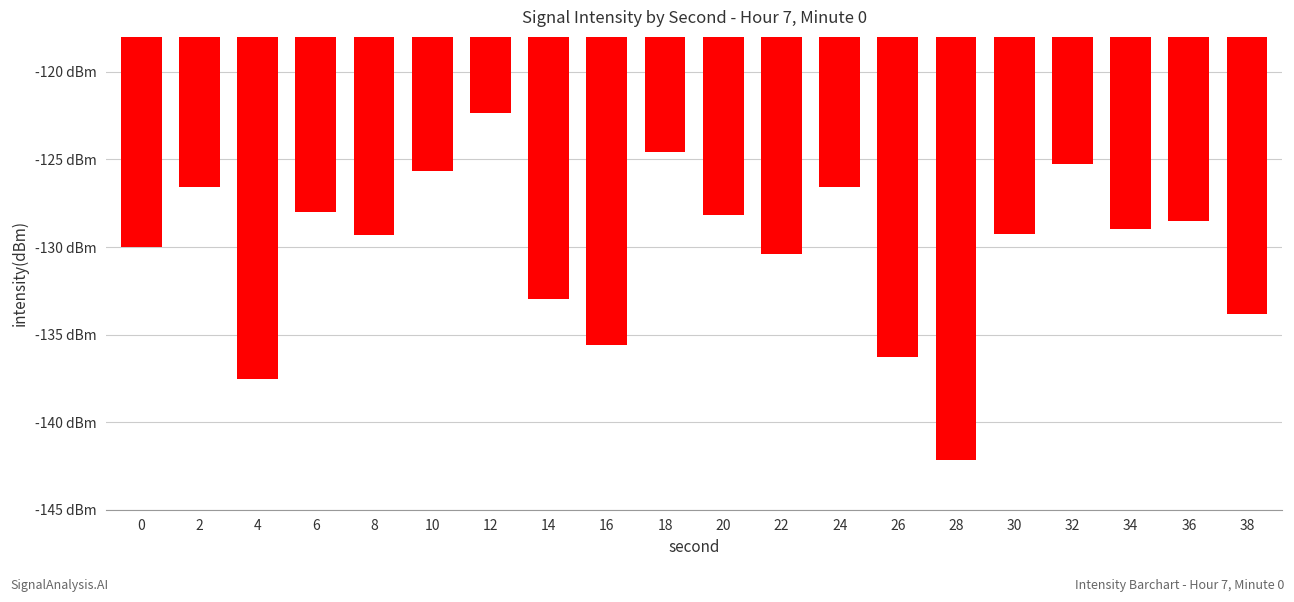

Are the bars grouped side by side (vs. stacked)?

No